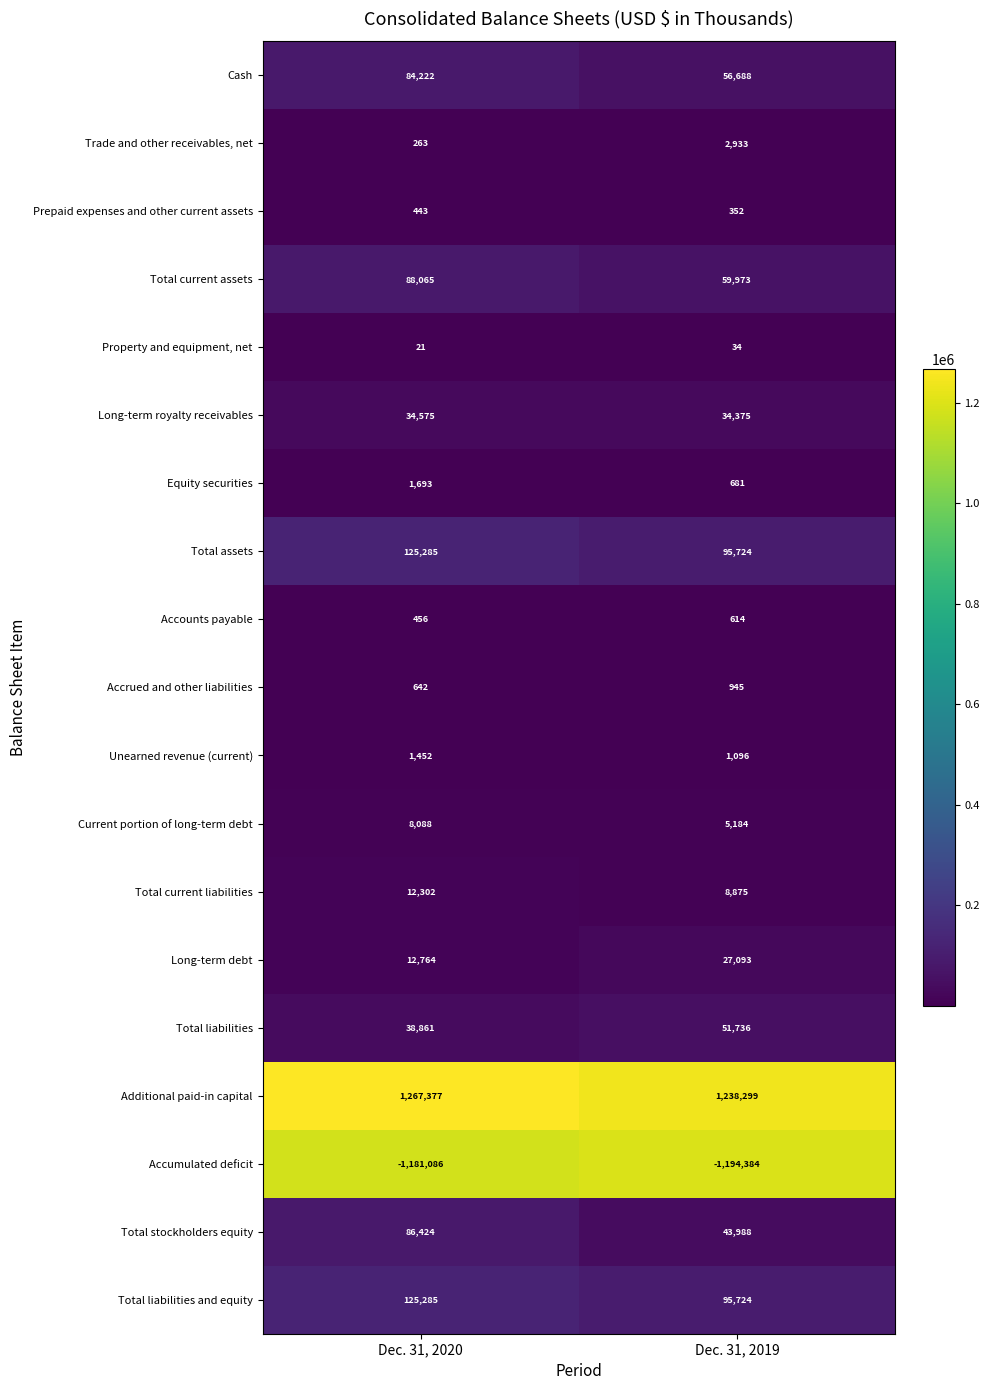

Which series has the widest spread of values?

Total stockholders equity